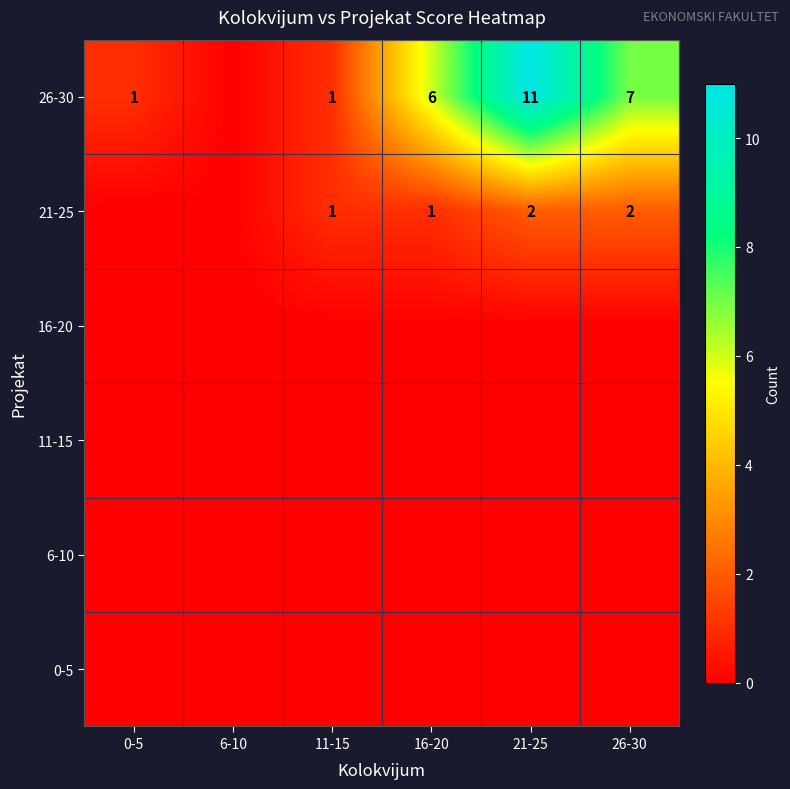

True or false: 26-30 has a value of 2 at 0-5.

False